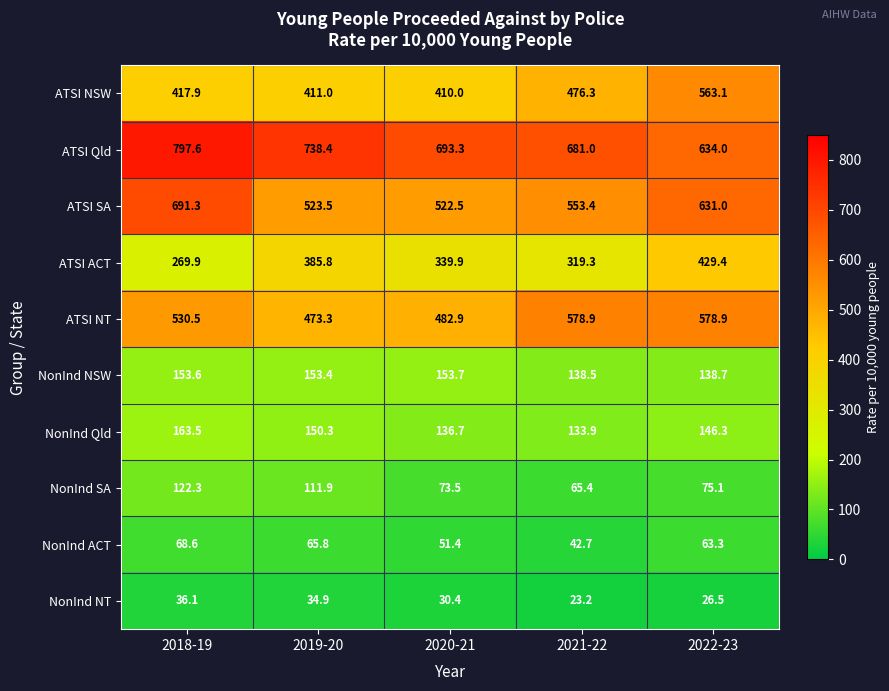

What is the total value across all series at 2019-20?

3048.3